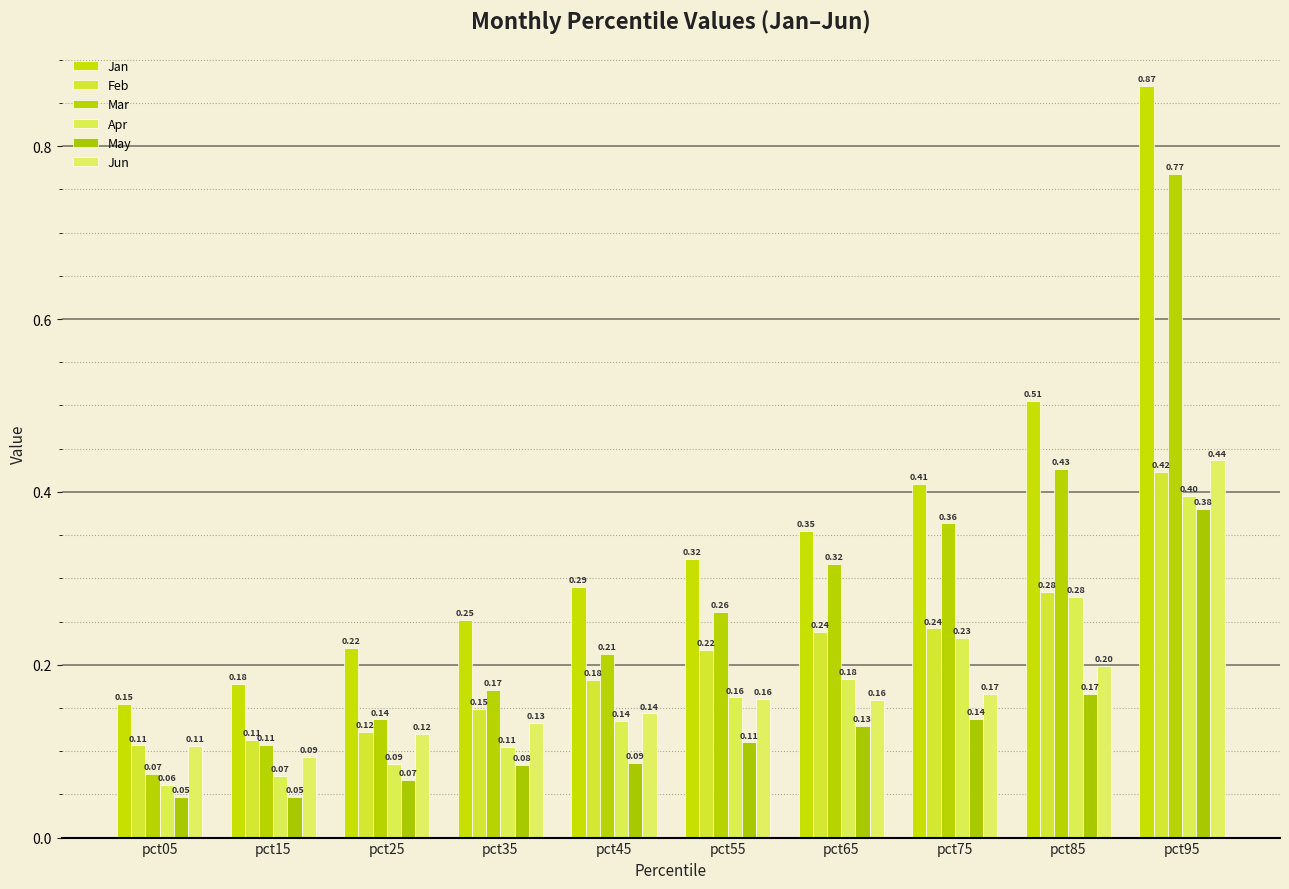

How many bars are there in each group?

6